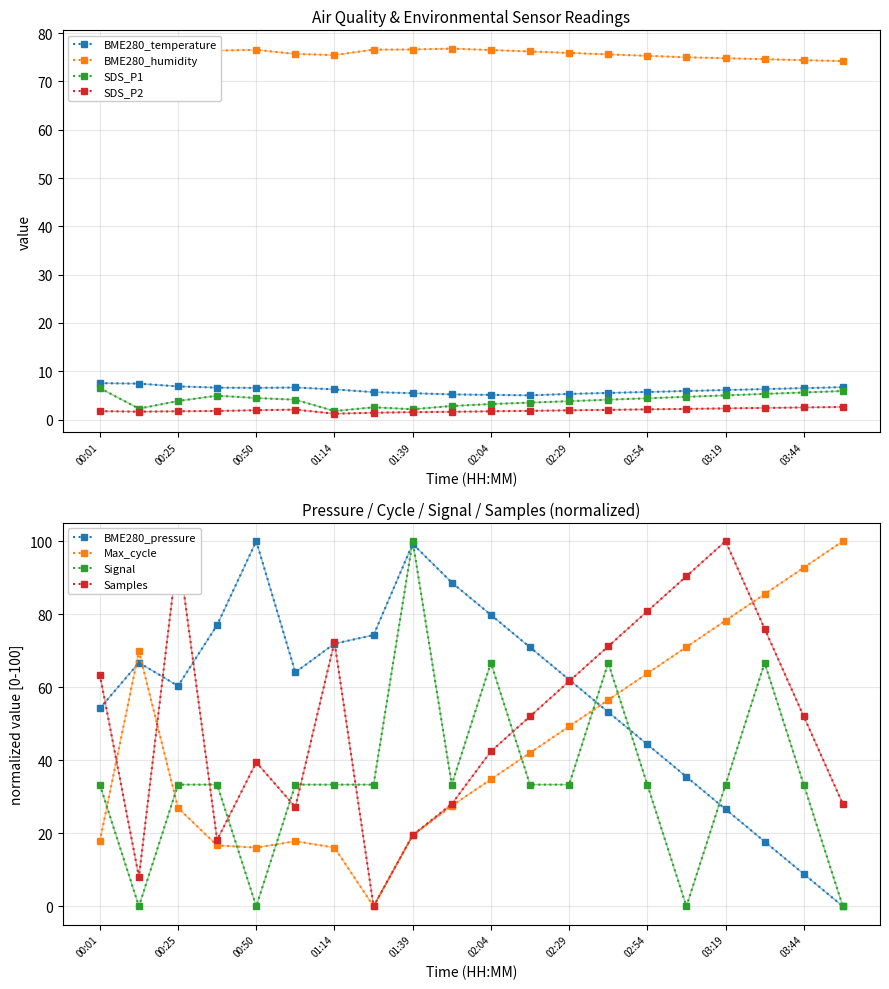

True or false: SDS_P1 and BME280_temperature intersect in this chart.

False